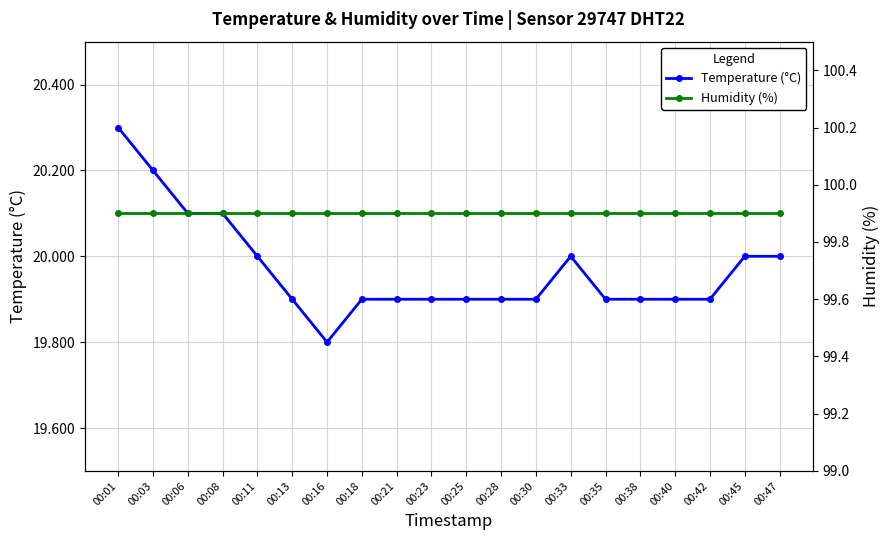

The Temperature (°C) series shows 10.0 at 00:21. True or false?

False